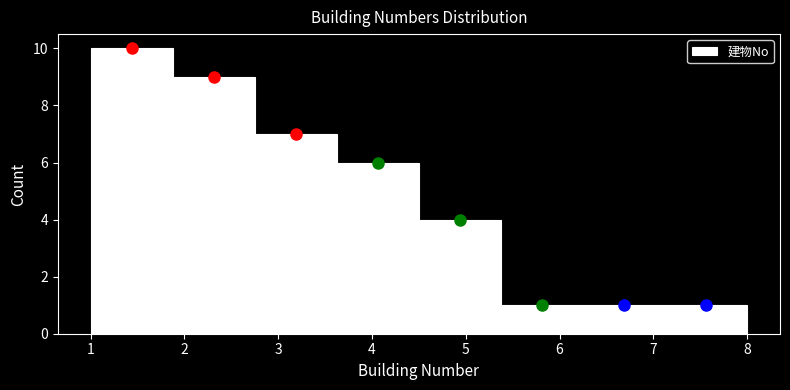

Reading left to right, transcribe this chart: for each bar, give the range it covers on the x-axis and its height. Neither the bar edges nor the heights are printed on the chart, so give them approximately, as read against the axes.

1.0 to 1.9: 10
1.9 to 2.8: 9
2.8 to 3.6: 7
3.6 to 4.5: 6
4.5 to 5.4: 4
5.4 to 6.3: 1
6.3 to 7.1: 1
7.1 to 8.0: 1